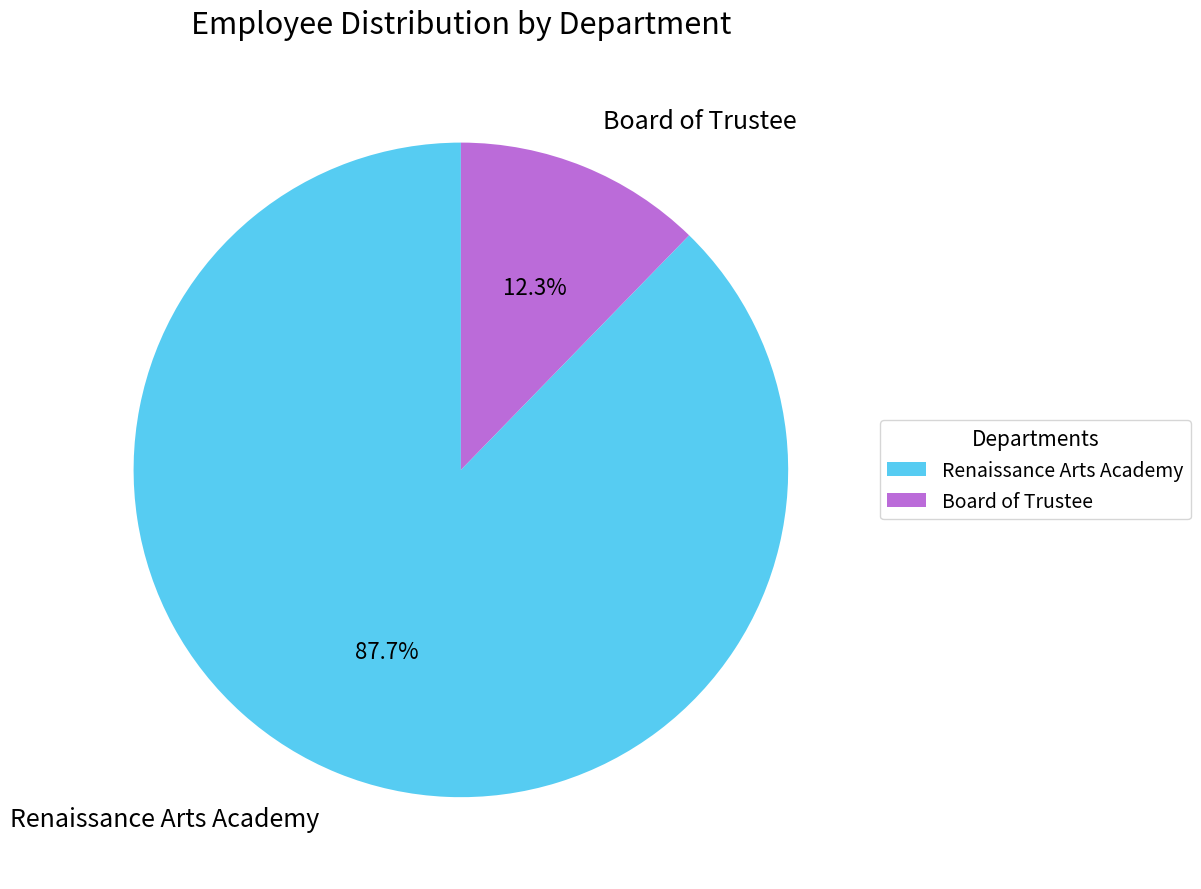

Is the sum of Board of Trustee and Renaissance Arts Academy greater than half?

Yes